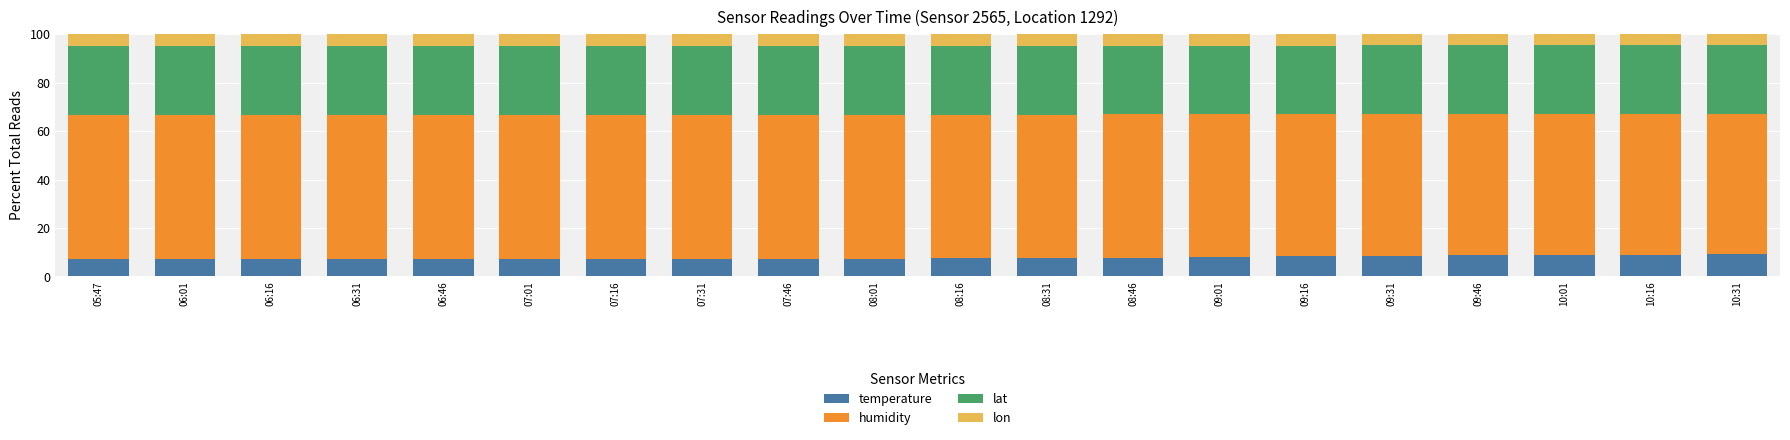

What is the value of the temperature bar at the 1st from the left?

7.2